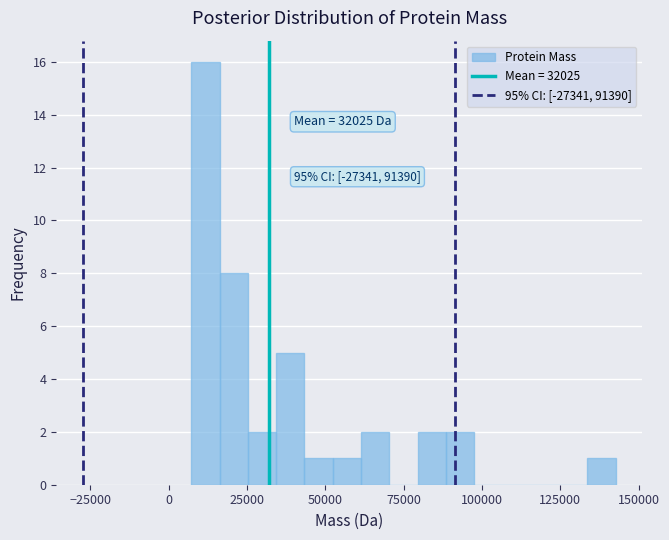

Read against the x-axis, roughly where is the centre of the tallest bar?

10000